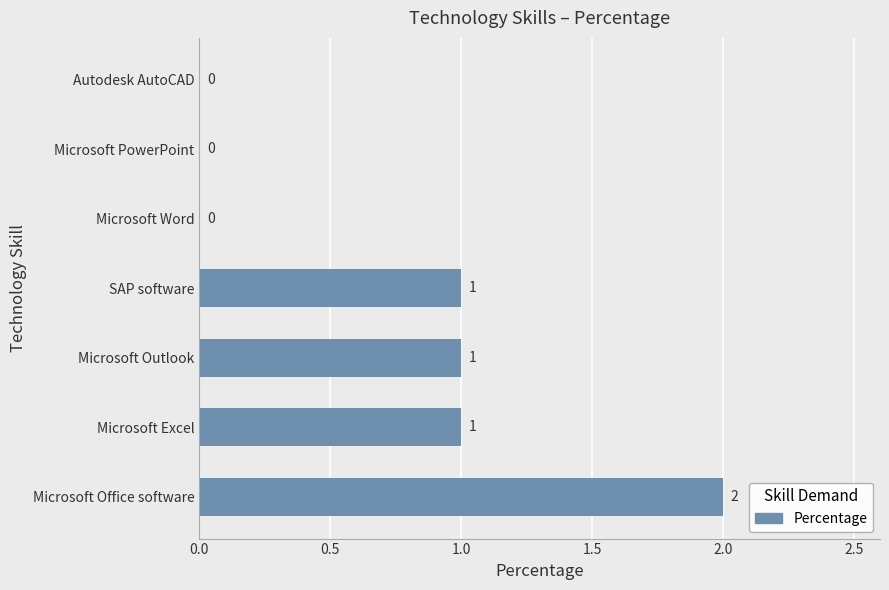

Are the bars horizontal?

Yes